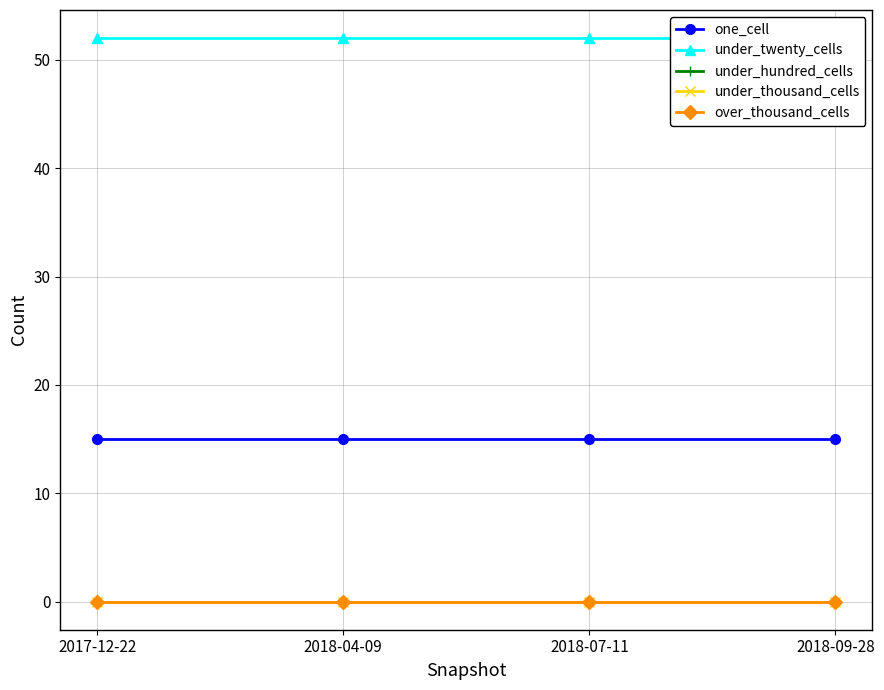

Reading right to left, list all the values displayed in this chart.

one_cell: 2018-09-28=15	2018-07-11=15	2018-04-09=15	2017-12-22=15
under_twenty_cells: 2018-09-28=52	2018-07-11=52	2018-04-09=52	2017-12-22=52
under_hundred_cells: 2018-09-28=0	2018-07-11=0	2018-04-09=0	2017-12-22=0
under_thousand_cells: 2018-09-28=0	2018-07-11=0	2018-04-09=0	2017-12-22=0
over_thousand_cells: 2018-09-28=0	2018-07-11=0	2018-04-09=0	2017-12-22=0